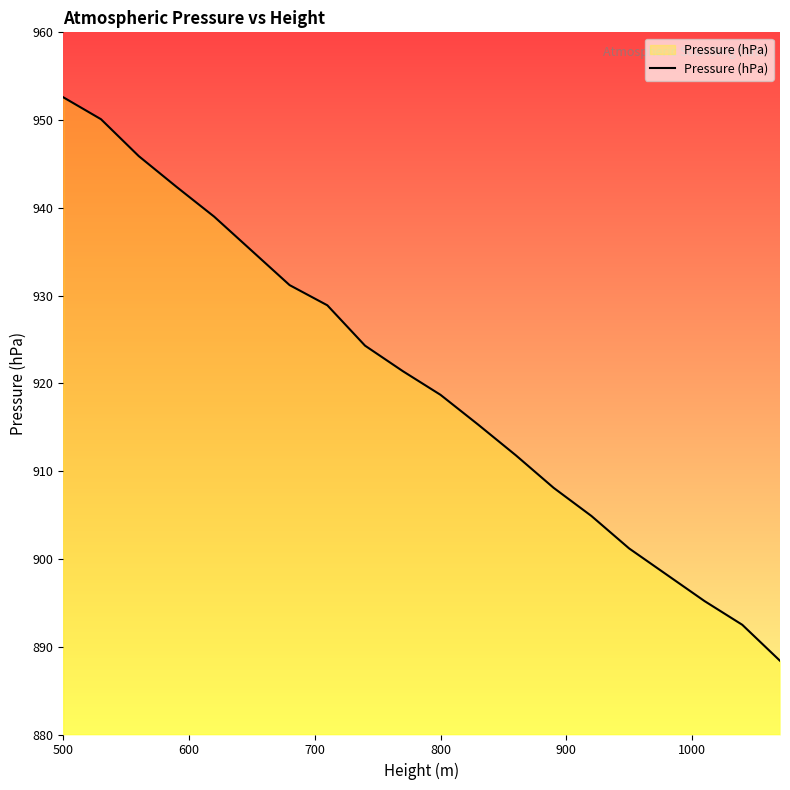

What is the maximum value shown in the chart?

952.6